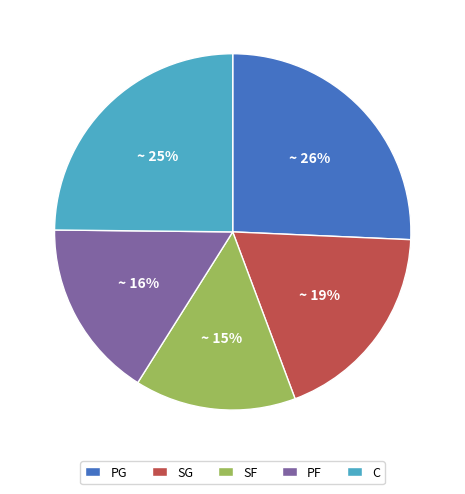

Is there any slice that represents more than half of the pie?

No